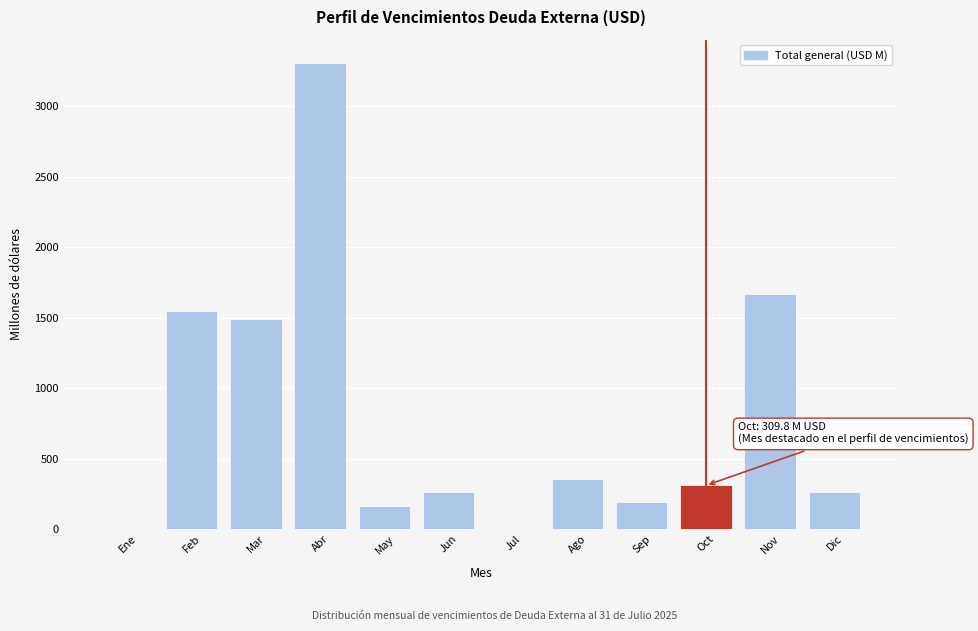

What is the sum of the values at Jun and Ago?

622.6